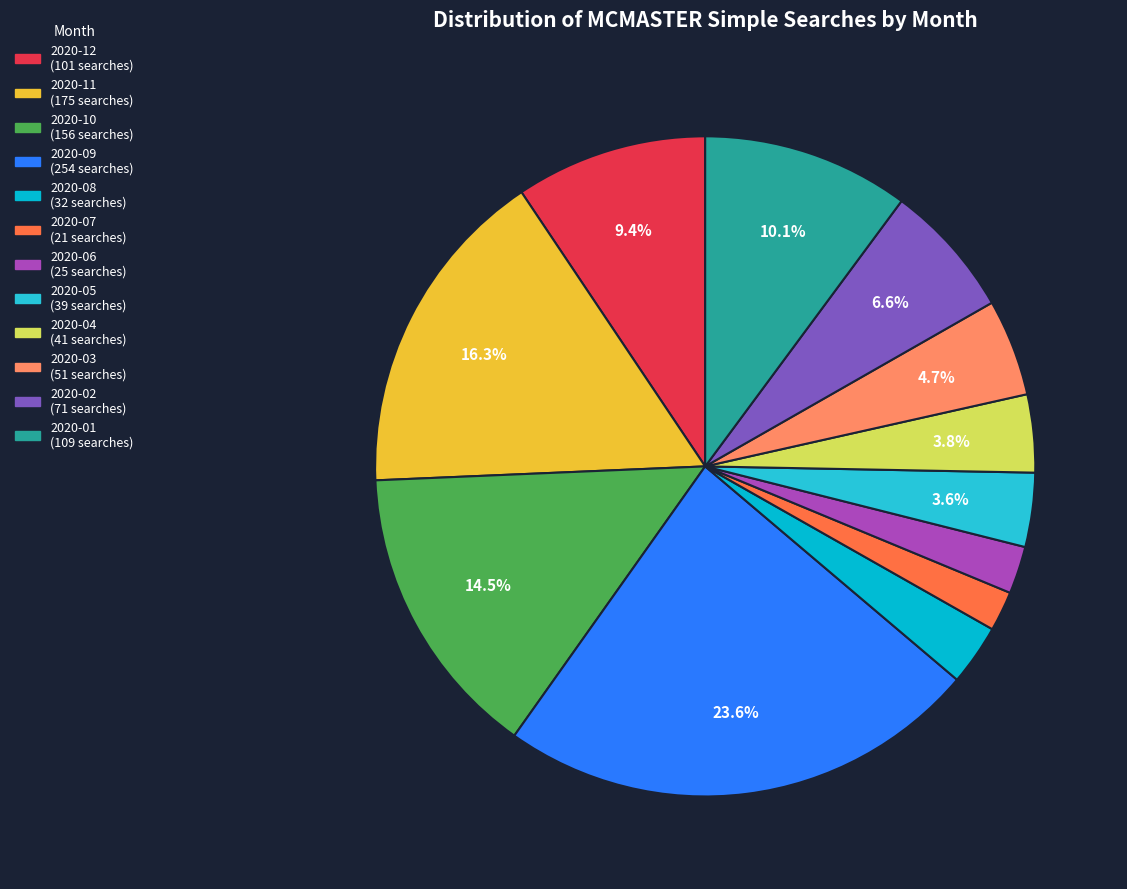

Rank the categories by value from highest to lowest.

2020-09, 2020-11, 2020-10, 2020-01, 2020-12, 2020-02, 2020-03, 2020-04, 2020-05, 2020-08, 2020-06, 2020-07